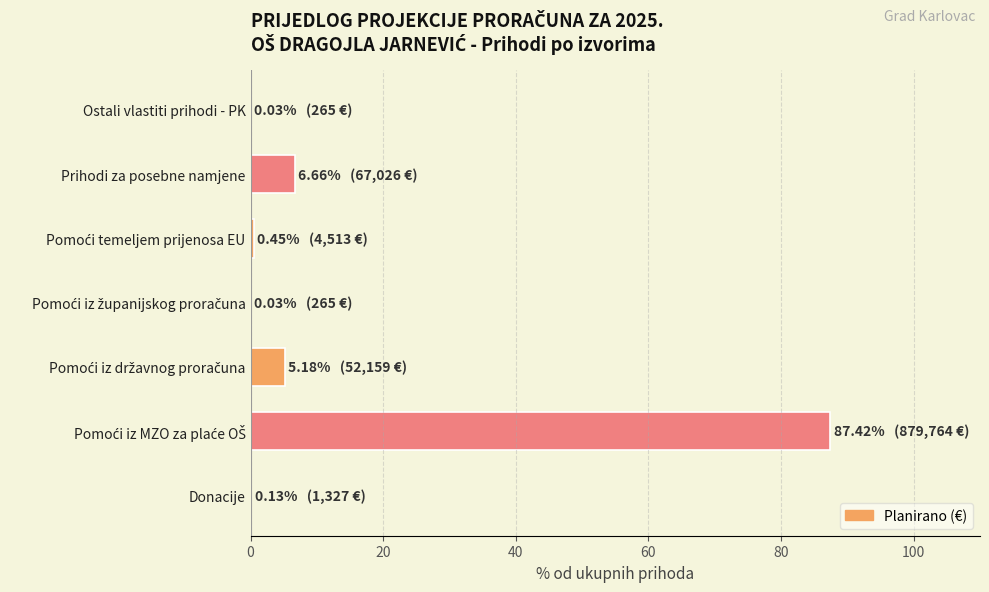

The value at Prihodi za posebne namjene is 3.2. True or false?

False